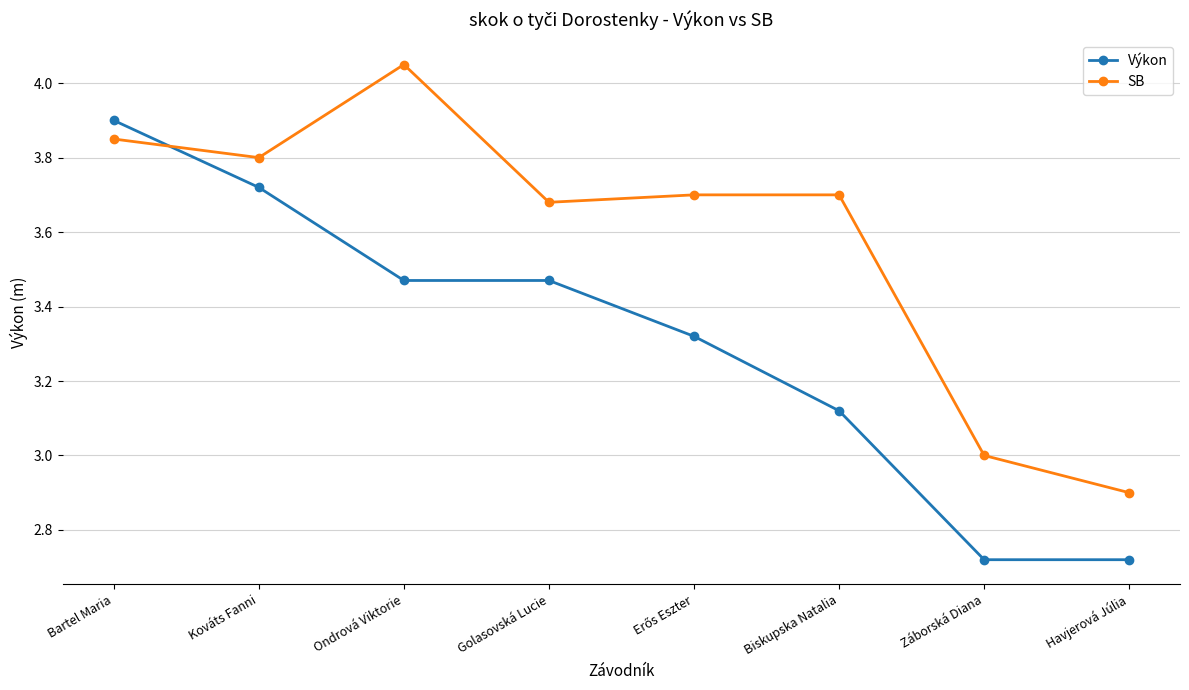

How many series are shown in this chart?

2